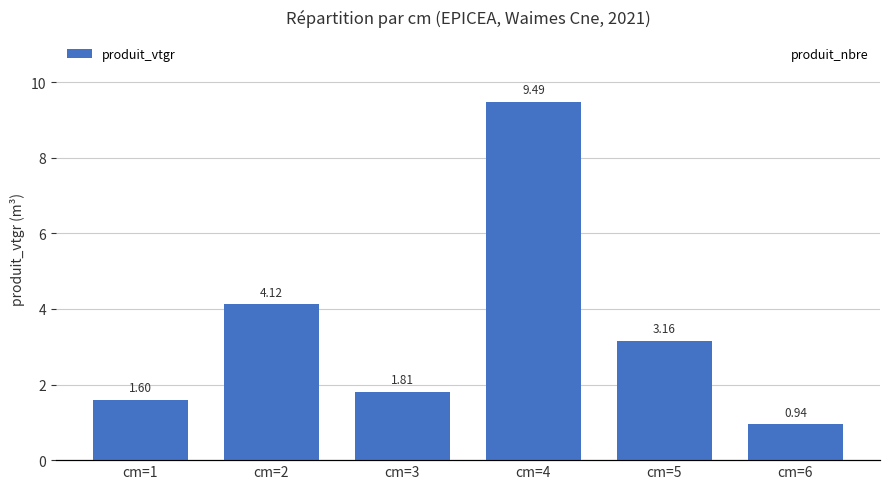

Is it true that produit_nbre equals 26.0 at cm=4?

True